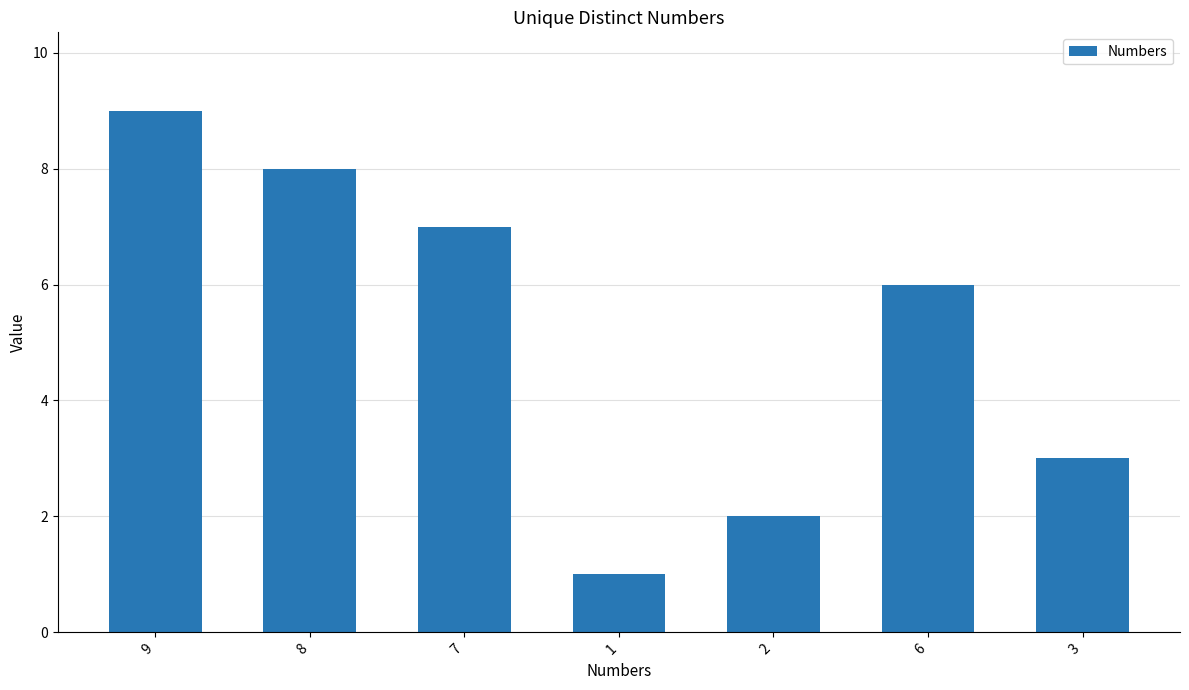

What is the label of the 4th bar from the left?

1